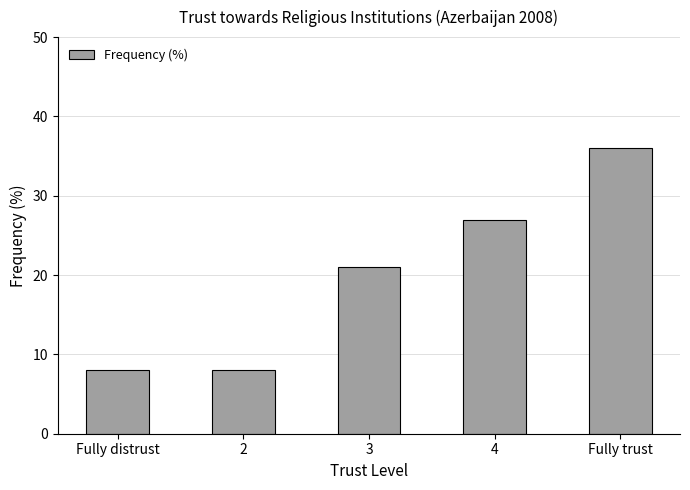

What is the average value?

20